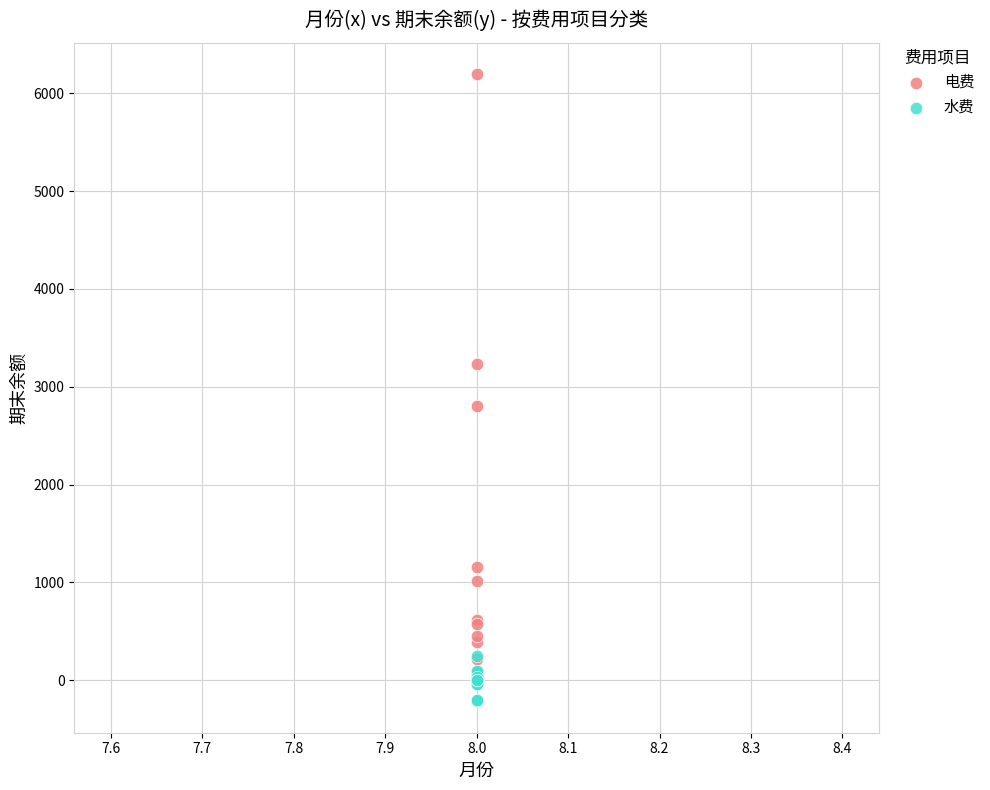

In the 电费 series, what Y value is closest to 3095?

3235.2